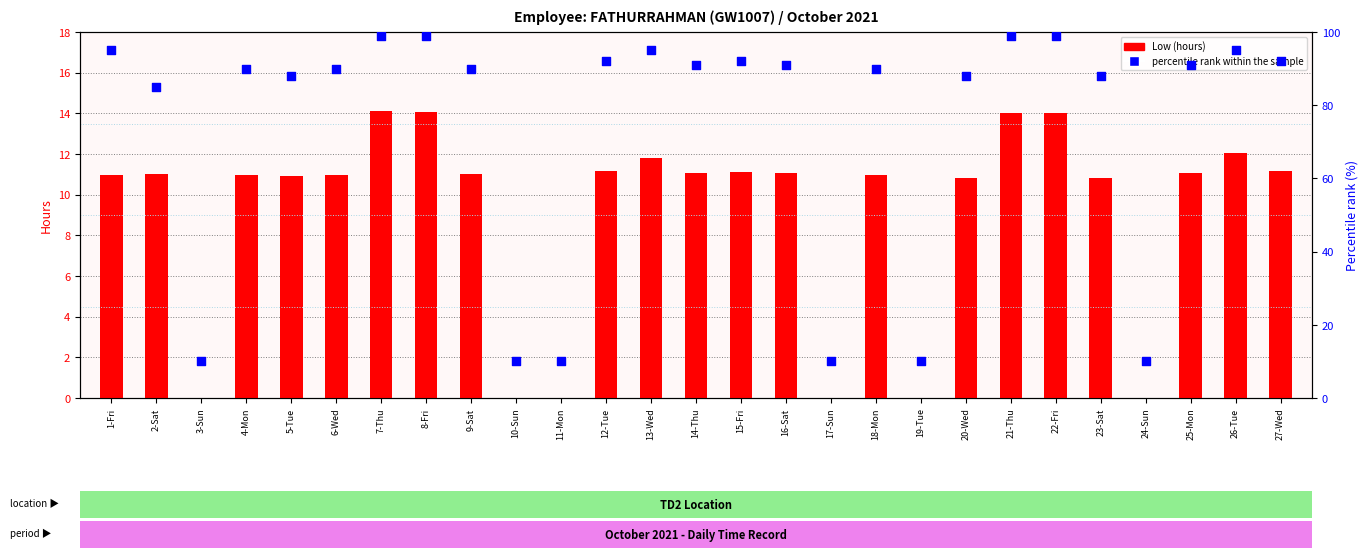

At which category is the sum across all series the highest?

7-Thu